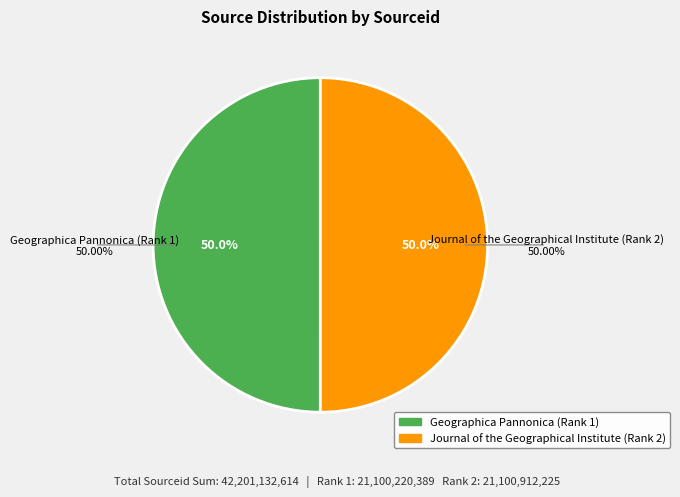

Which slice is the smallest?

Geographica Pannonica (Rank 1)